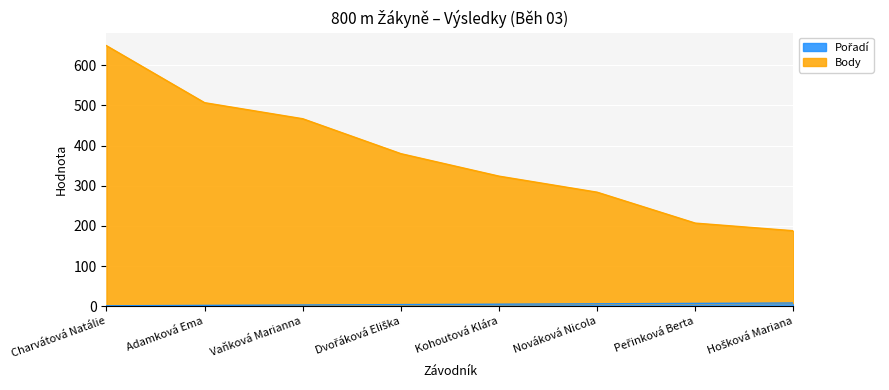

True or false: Pořadí and Body cross at least once.

False